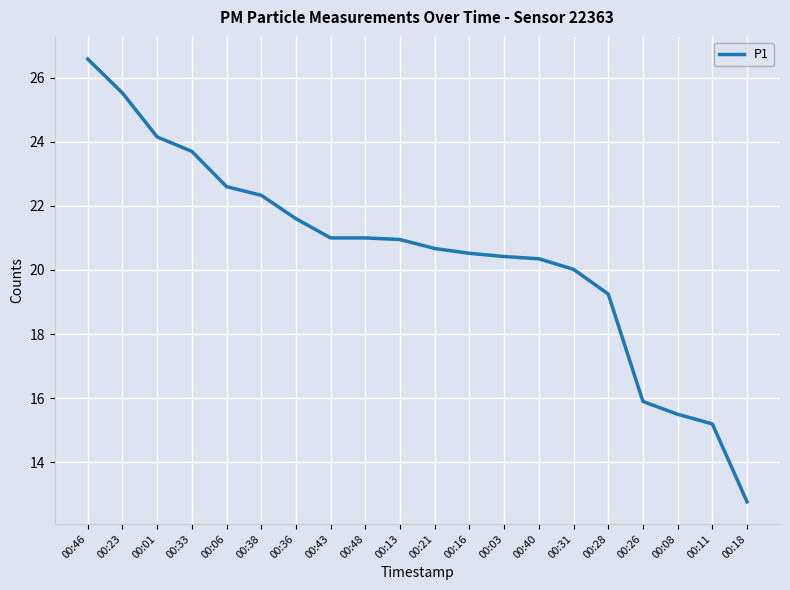

The chart shows a value of 20.9 at 00:13. True or false?

True